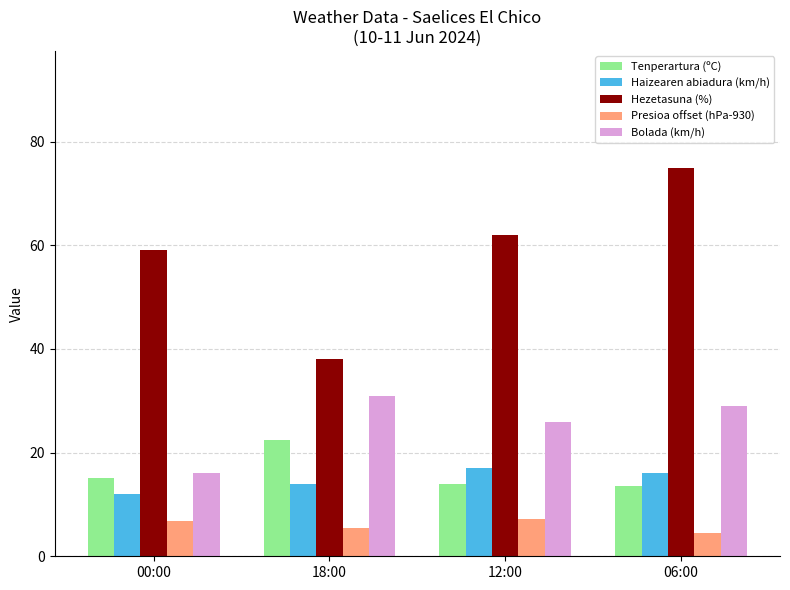

What is the sum of all Tenperartura (ºC) values?

64.9